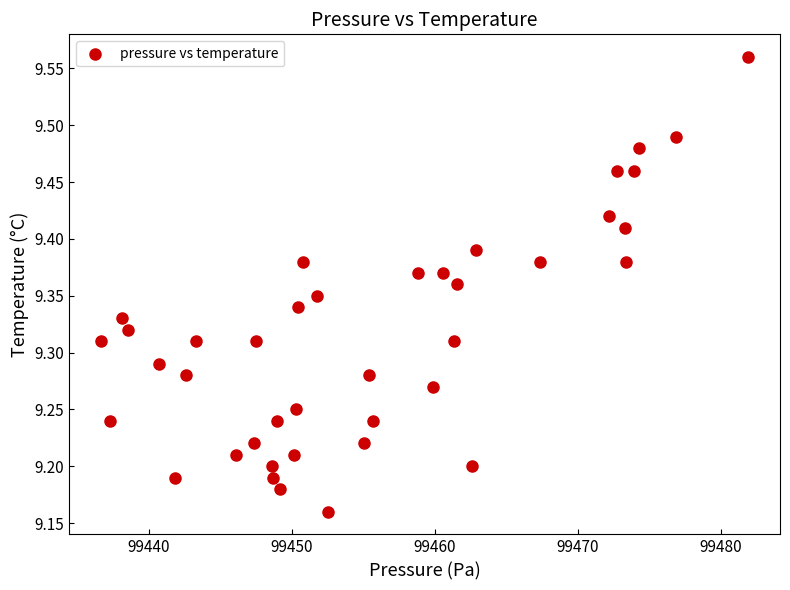

What is the range of X values (max minus min)?

45.2